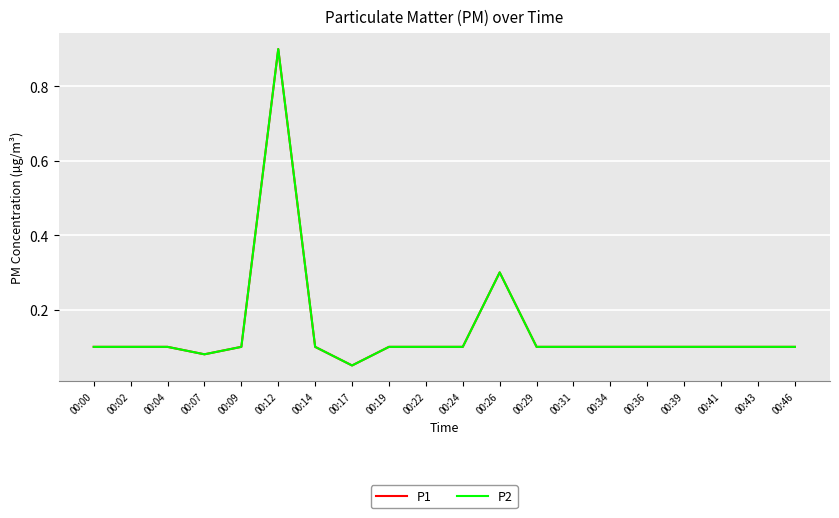

Does the chart have visible grid lines?

Yes